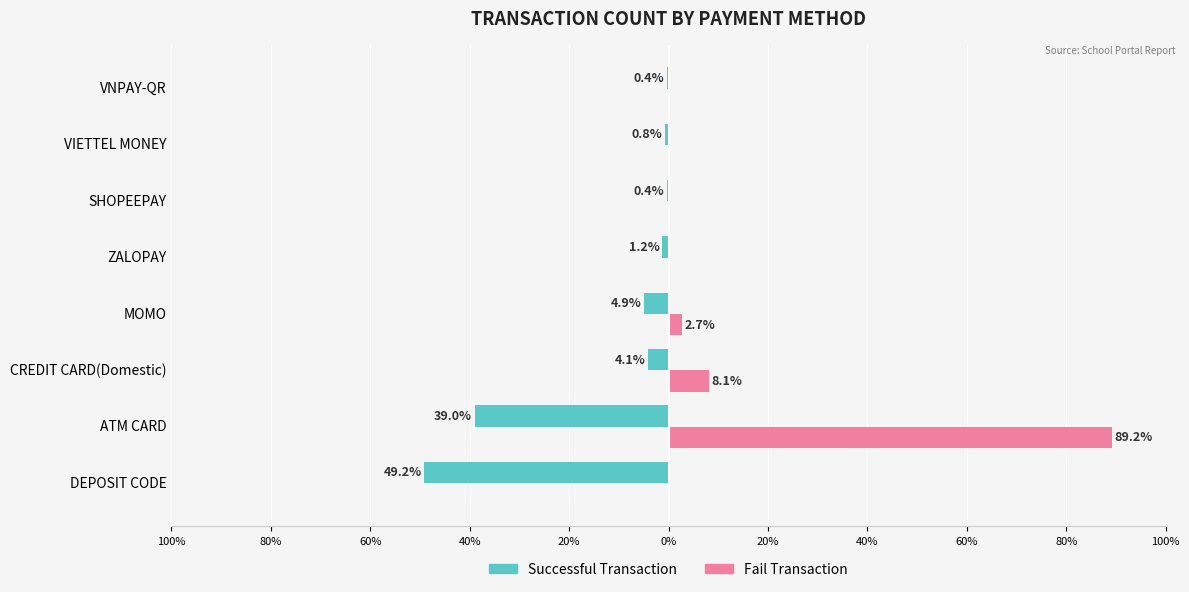

What are all the series names shown in the legend?

Successful Transaction, Fail Transaction